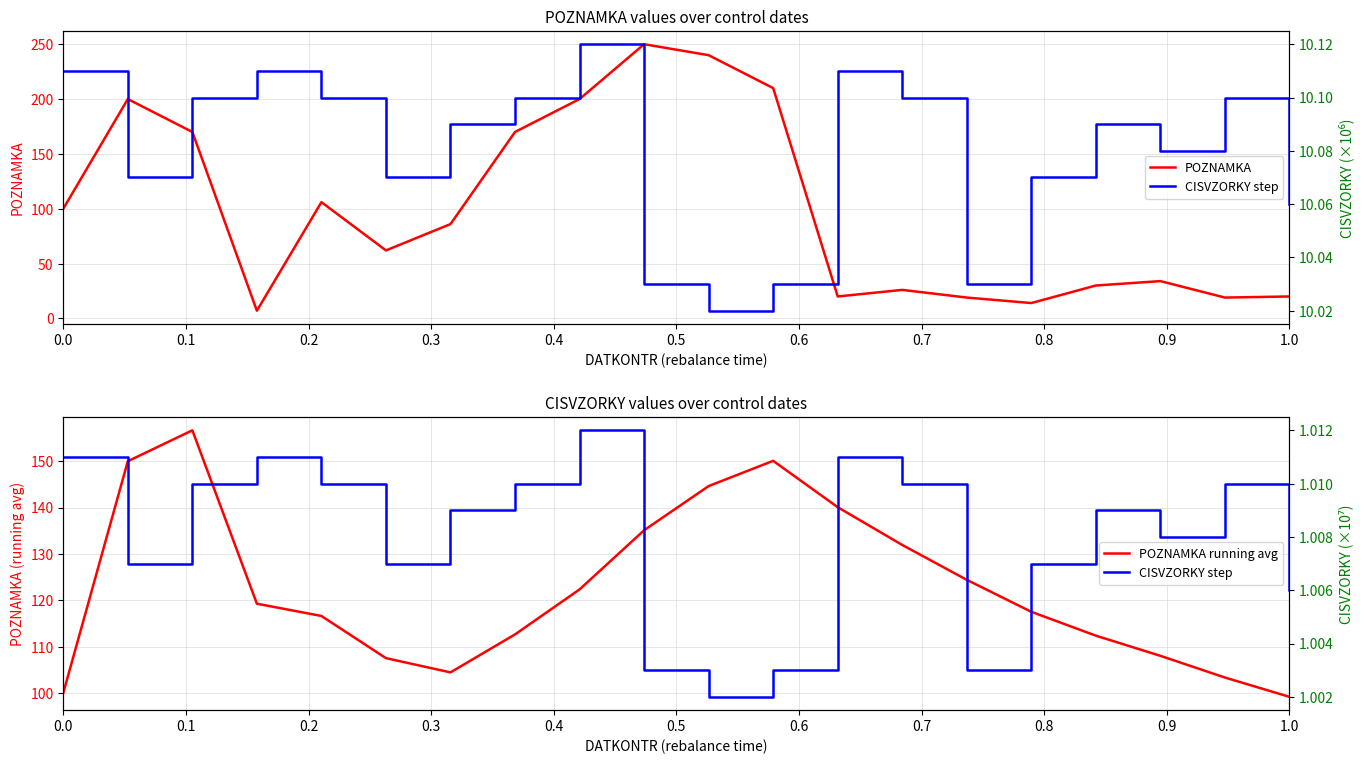

The CISVZORKY (right) series shows 10.0 at 0.9. True or false?

True